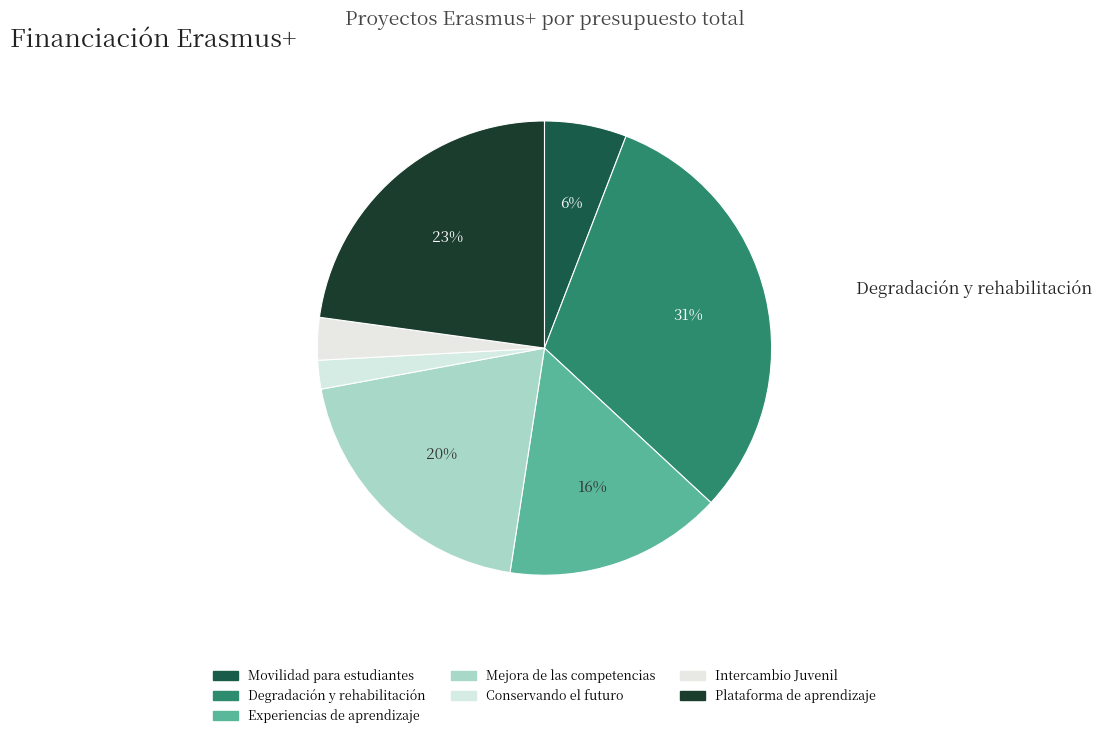

What is the ratio of the value at Mejora de las competencias to the value at Plataforma de aprendizaje?

0.9